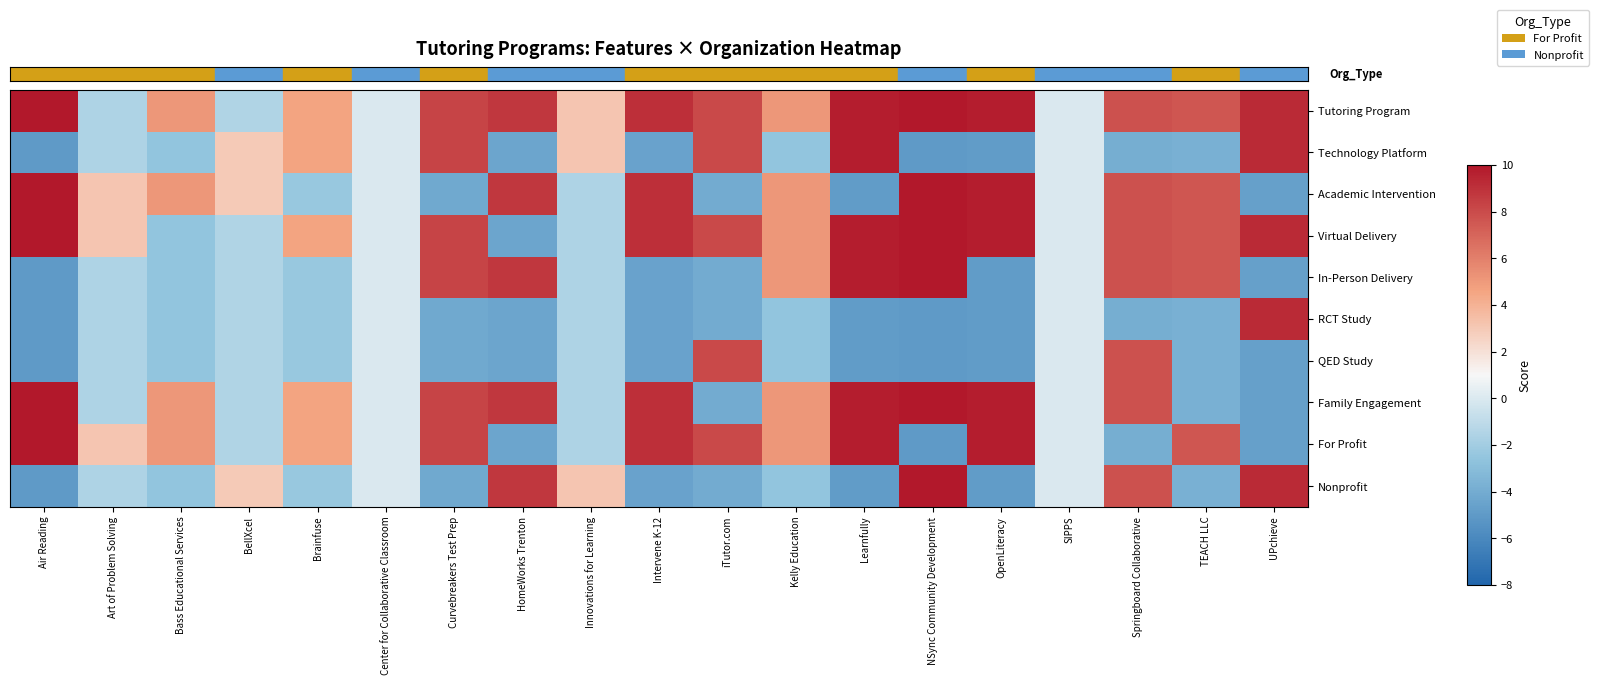

Which has a higher value, Center for Collaborative Classroom or OpenLiteracy?

OpenLiteracy